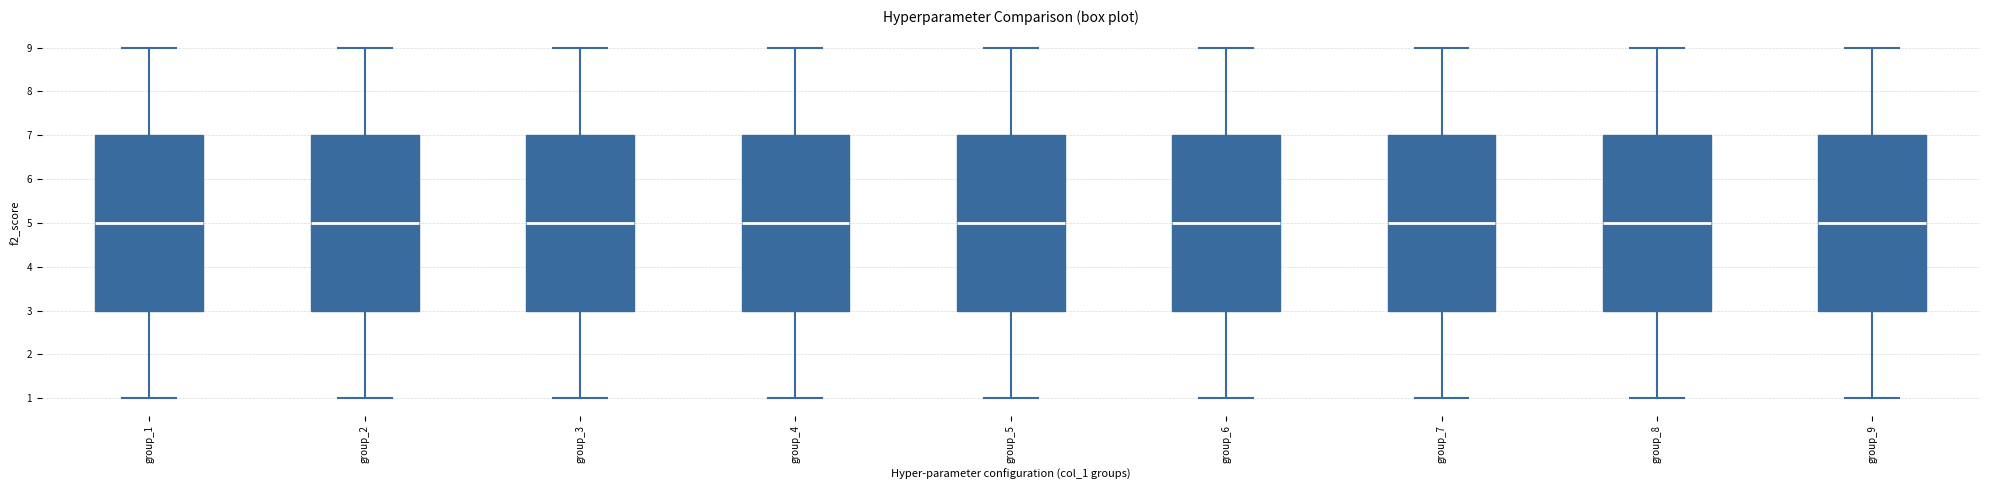

Where does the upper whisker of the box for group_7 end on the y-axis? The values are not printed on the chart, so give them approximately, as read against the axis.

9